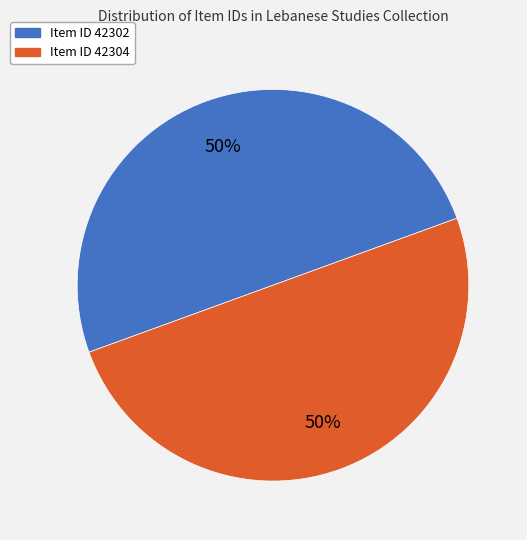

To the nearest percent, what is the average slice percentage?

50%